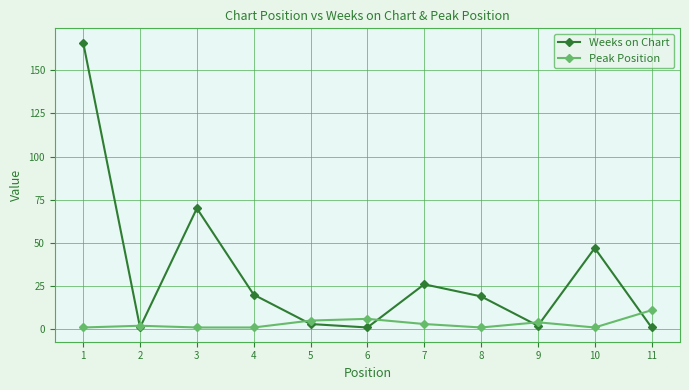

True or false: Weeks on Chart has more than 2 interior local peaks.

True